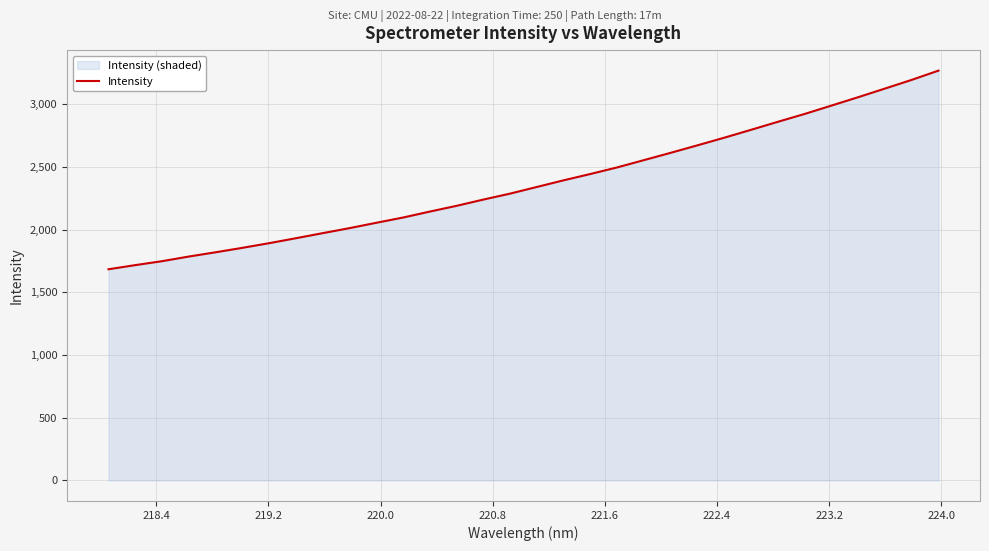

What is the smallest value displayed?

1684.3